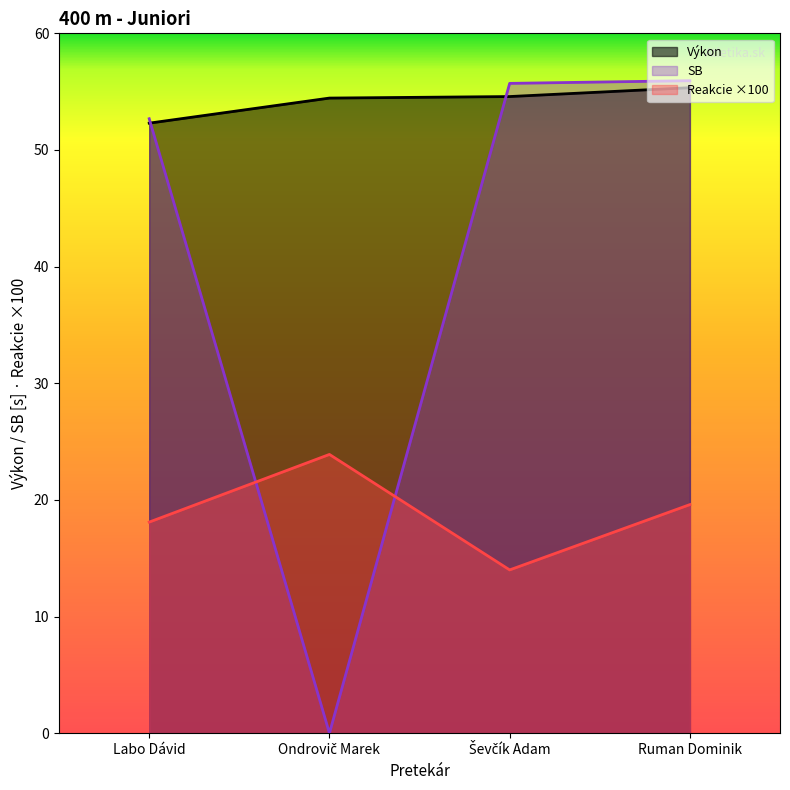

True or false: SB has more than 2 points higher than both neighbors.

False